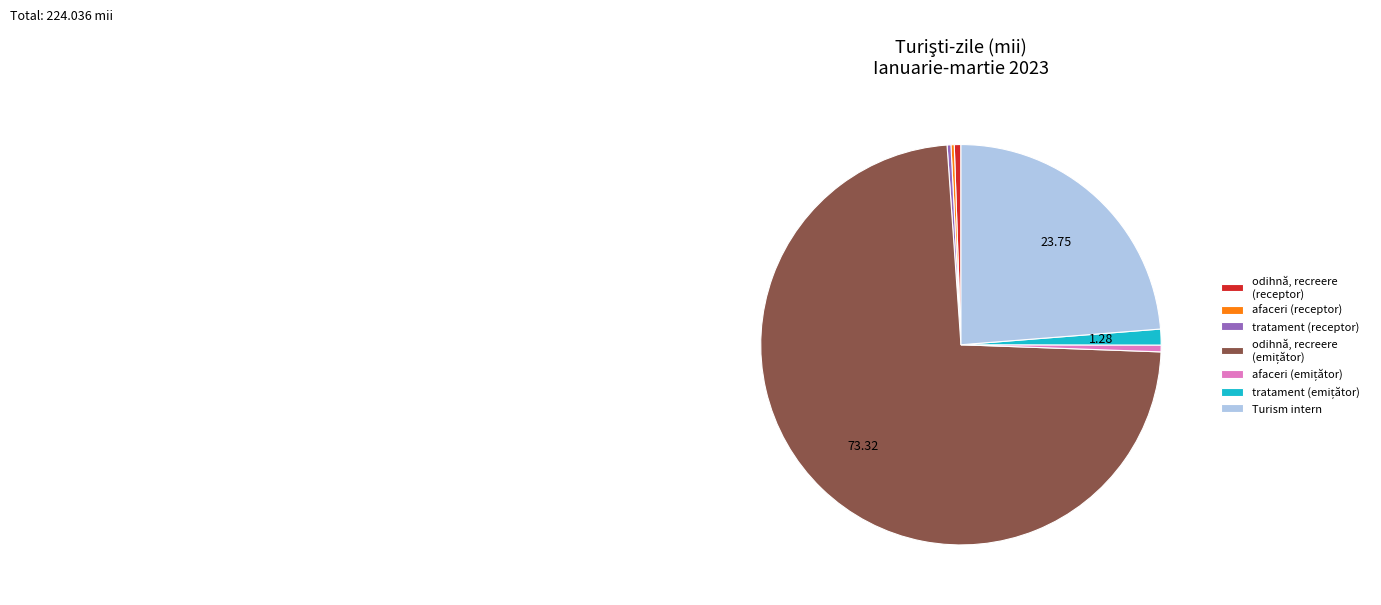

Is Turism intern the majority of the pie?

No